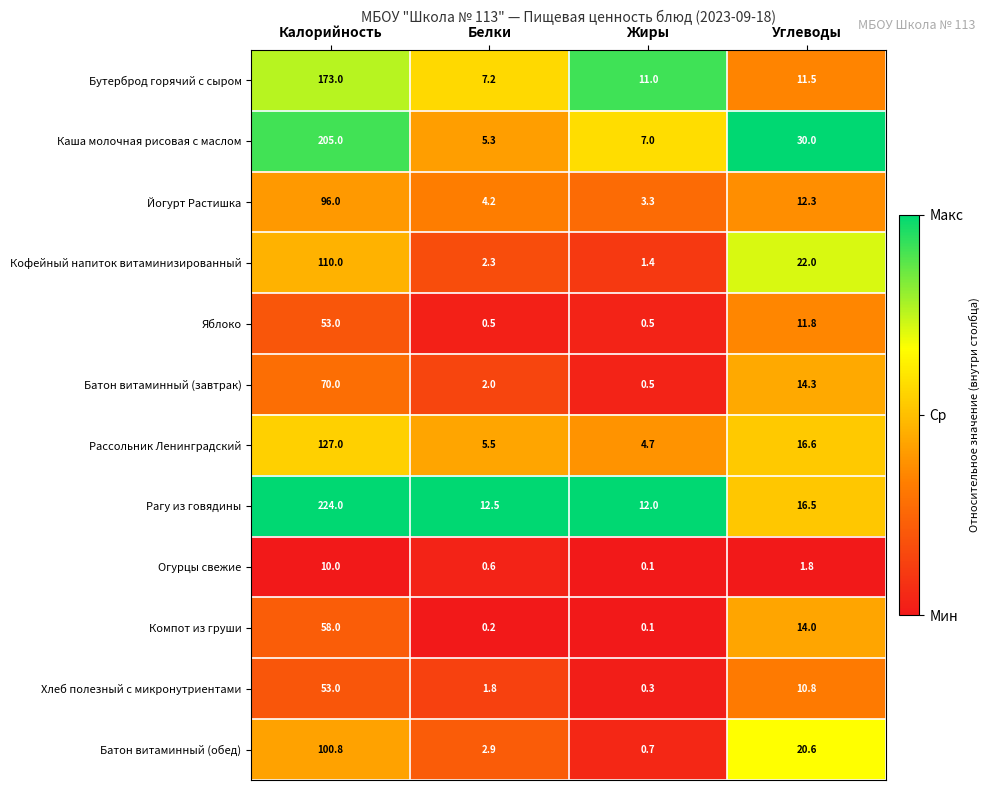

True or false: Хлеб полезный с микронутриентами has a value of 78.9 at Калорийность.

False